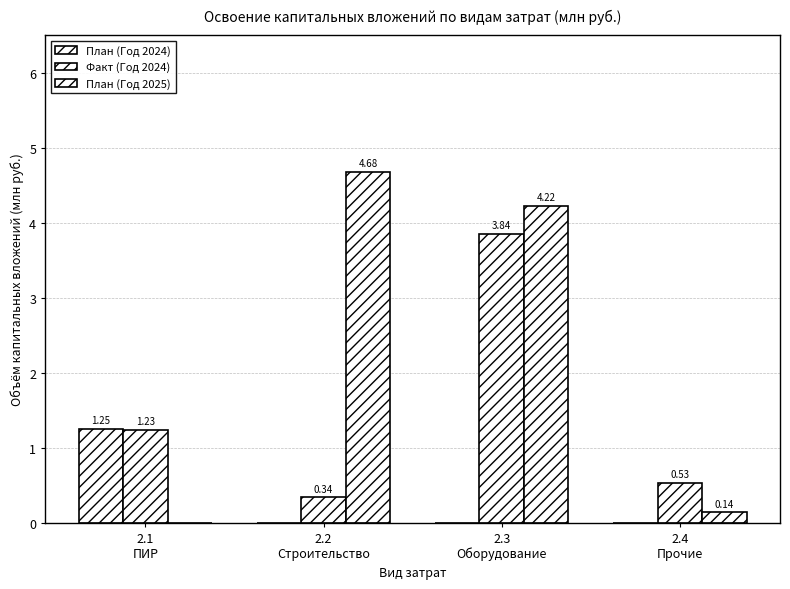

Is it true that План (Год 2024) equals -0.9 at 2.3
Оборудование?

False